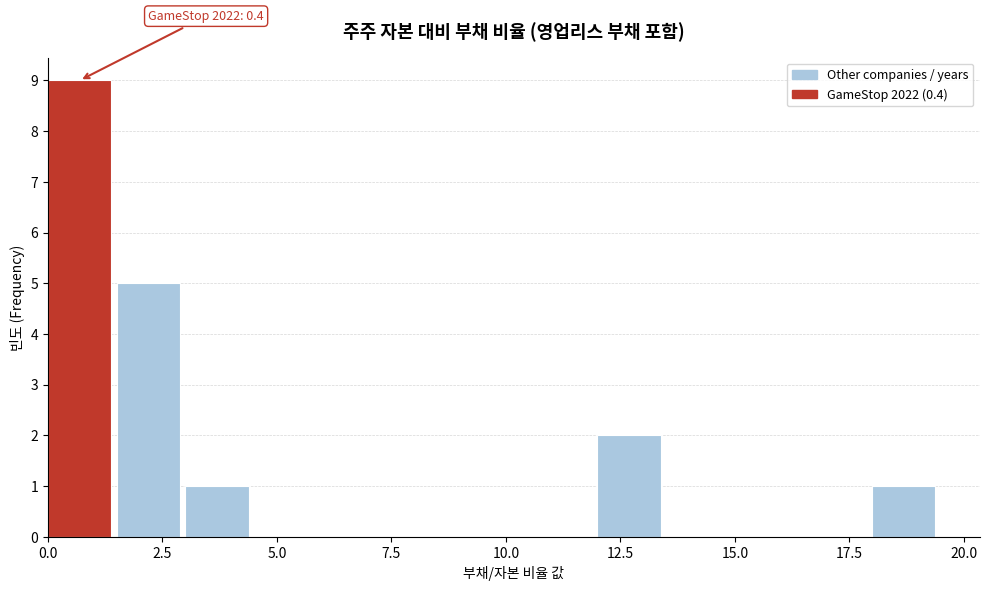

Read against the x-axis, roughly where is the centre of the tallest bar?

0.5